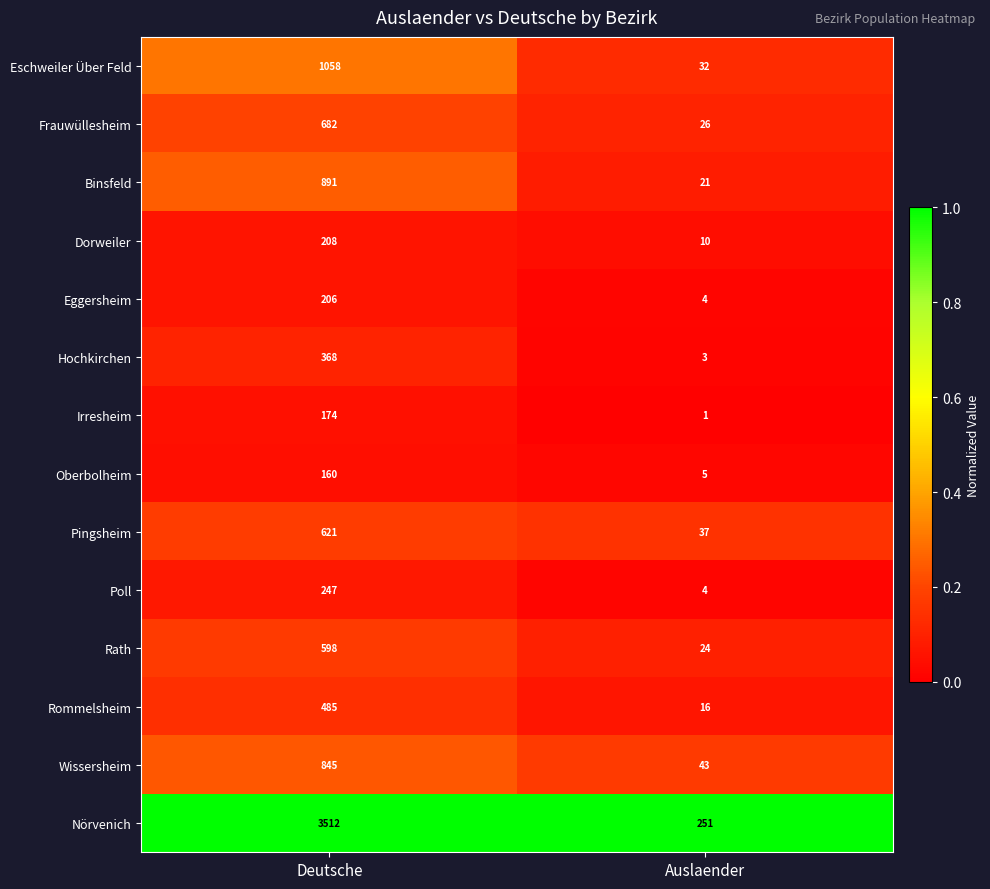

What is the approximate value of Irresheim at Deutsche?

174